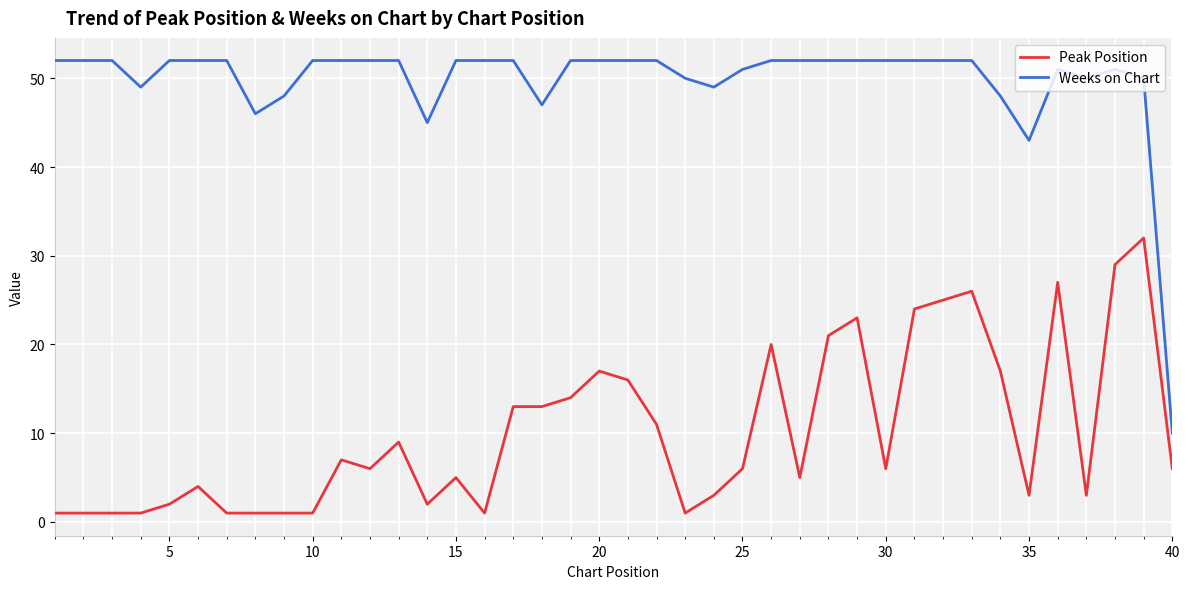

True or false: Weeks on Chart and Peak Position cross at least once.

False